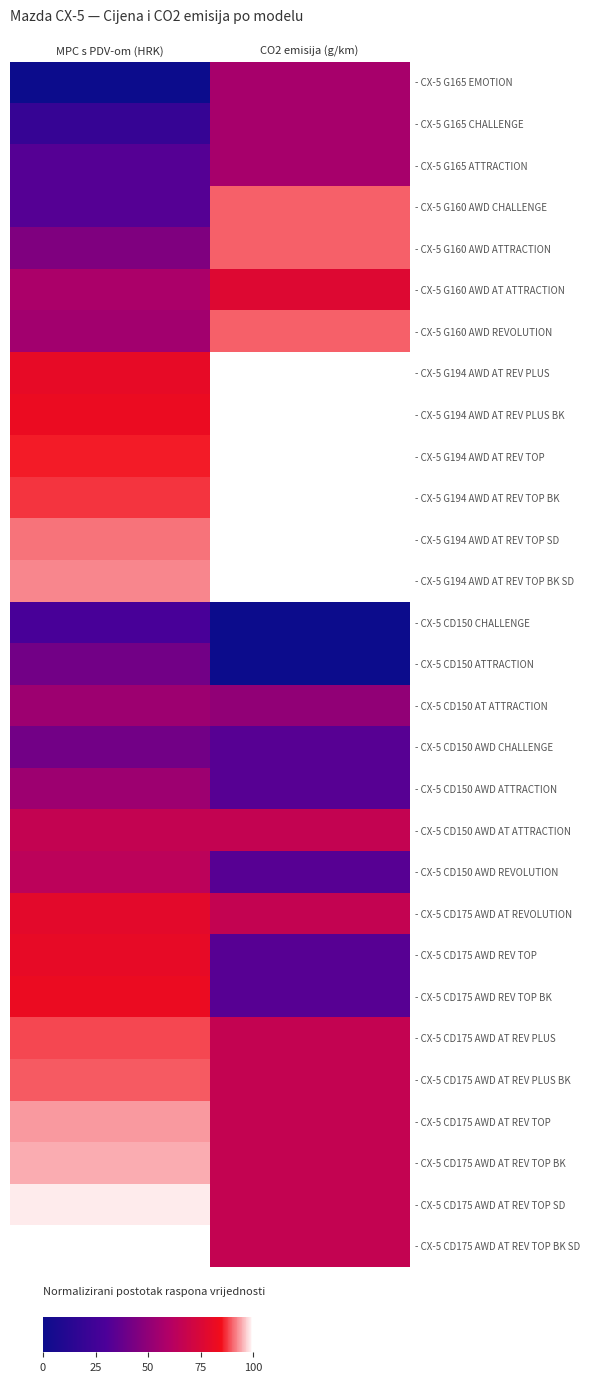

Reading right to left, what are all the values shown in this chart?

- CX-5 G165 EMOTION: CO2 emisija (g/km)=0.6	MPC s PDV-om (HRK)=0.0
- CX-5 G165 CHALLENGE: CO2 emisija (g/km)=0.6	MPC s PDV-om (HRK)=0.2
- CX-5 G165 ATTRACTION: CO2 emisija (g/km)=0.6	MPC s PDV-om (HRK)=0.3
- CX-5 G160 AWD CHALLENGE: CO2 emisija (g/km)=0.9	MPC s PDV-om (HRK)=0.3
- CX-5 G160 AWD ATTRACTION: CO2 emisija (g/km)=0.9	MPC s PDV-om (HRK)=0.5
- CX-5 G160 AWD AT ATTRACTION: CO2 emisija (g/km)=0.8	MPC s PDV-om (HRK)=0.6
- CX-5 G160 AWD REVOLUTION: CO2 emisija (g/km)=0.9	MPC s PDV-om (HRK)=0.6
- CX-5 G194 AWD AT REV PLUS: CO2 emisija (g/km)=1.0	MPC s PDV-om (HRK)=0.8
- CX-5 G194 AWD AT REV PLUS BK: CO2 emisija (g/km)=1.0	MPC s PDV-om (HRK)=0.8
- CX-5 G194 AWD AT REV TOP: CO2 emisija (g/km)=1.0	MPC s PDV-om (HRK)=0.9
- CX-5 G194 AWD AT REV TOP BK: CO2 emisija (g/km)=1.0	MPC s PDV-om (HRK)=0.9
- CX-5 G194 AWD AT REV TOP SD: CO2 emisija (g/km)=1.0	MPC s PDV-om (HRK)=0.9
- CX-5 G194 AWD AT REV TOP BK SD: CO2 emisija (g/km)=1.0	MPC s PDV-om (HRK)=0.9
- CX-5 CD150 CHALLENGE: CO2 emisija (g/km)=0.0	MPC s PDV-om (HRK)=0.3
- CX-5 CD150 ATTRACTION: CO2 emisija (g/km)=0.0	MPC s PDV-om (HRK)=0.4
- CX-5 CD150 AT ATTRACTION: CO2 emisija (g/km)=0.5	MPC s PDV-om (HRK)=0.5
- CX-5 CD150 AWD CHALLENGE: CO2 emisija (g/km)=0.3	MPC s PDV-om (HRK)=0.4
- CX-5 CD150 AWD ATTRACTION: CO2 emisija (g/km)=0.3	MPC s PDV-om (HRK)=0.5
- CX-5 CD150 AWD AT ATTRACTION: CO2 emisija (g/km)=0.7	MPC s PDV-om (HRK)=0.7
- CX-5 CD150 AWD REVOLUTION: CO2 emisija (g/km)=0.3	MPC s PDV-om (HRK)=0.6
- CX-5 CD175 AWD AT REVOLUTION: CO2 emisija (g/km)=0.7	MPC s PDV-om (HRK)=0.8
- CX-5 CD175 AWD REV TOP: CO2 emisija (g/km)=0.3	MPC s PDV-om (HRK)=0.8
- CX-5 CD175 AWD REV TOP BK: CO2 emisija (g/km)=0.3	MPC s PDV-om (HRK)=0.8
- CX-5 CD175 AWD AT REV PLUS: CO2 emisija (g/km)=0.7	MPC s PDV-om (HRK)=0.9
- CX-5 CD175 AWD AT REV PLUS BK: CO2 emisija (g/km)=0.7	MPC s PDV-om (HRK)=0.9
- CX-5 CD175 AWD AT REV TOP: CO2 emisija (g/km)=0.7	MPC s PDV-om (HRK)=0.9
- CX-5 CD175 AWD AT REV TOP BK: CO2 emisija (g/km)=0.7	MPC s PDV-om (HRK)=0.9
- CX-5 CD175 AWD AT REV TOP SD: CO2 emisija (g/km)=0.7	MPC s PDV-om (HRK)=1.0
- CX-5 CD175 AWD AT REV TOP BK SD: CO2 emisija (g/km)=0.7	MPC s PDV-om (HRK)=1.0